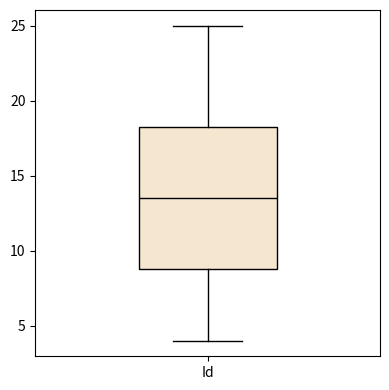

Read this box plot against the y-axis: the position of the median line, the range covered by the box, and the ends of both whiskers. The values are not printed on the chart, so give them approximately, as read against the axis.

median 13.5, box 9.0 to 18.5, whiskers 4.0 to 25.0